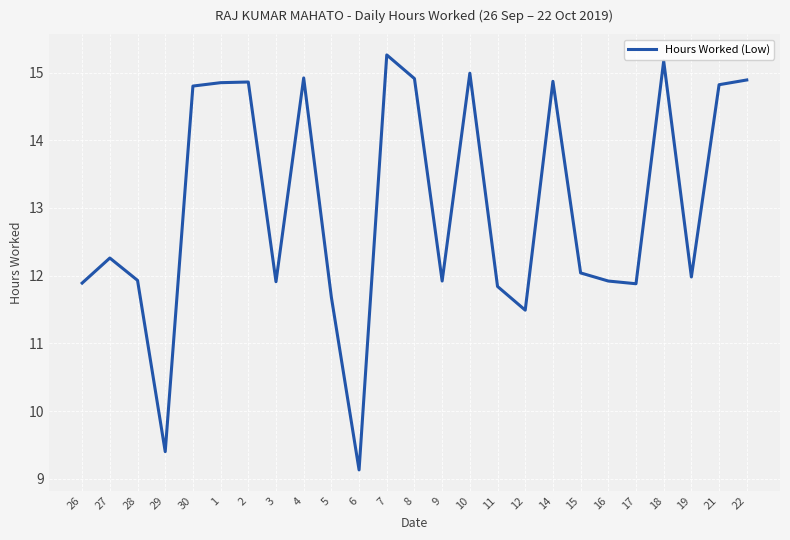

What is the difference between the maximum and minimum values?

6.1